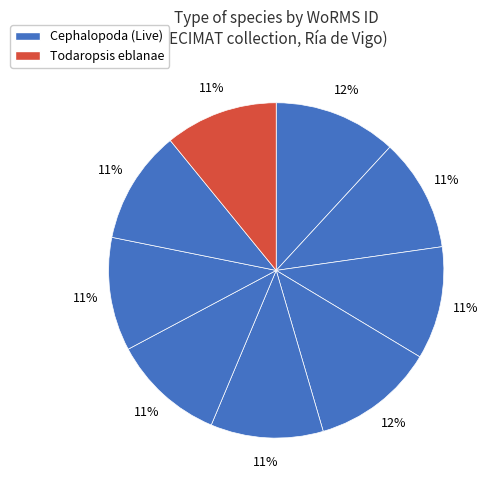

Is there any slice that represents more than half of the pie?

No